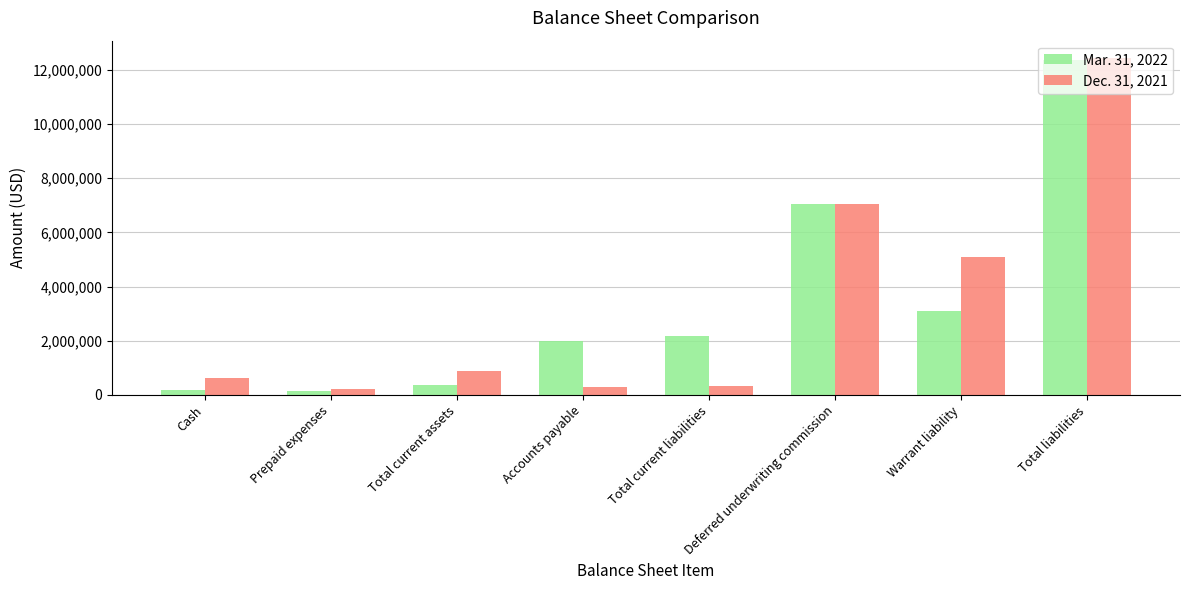

What is the minimum value shown in the chart?

156822